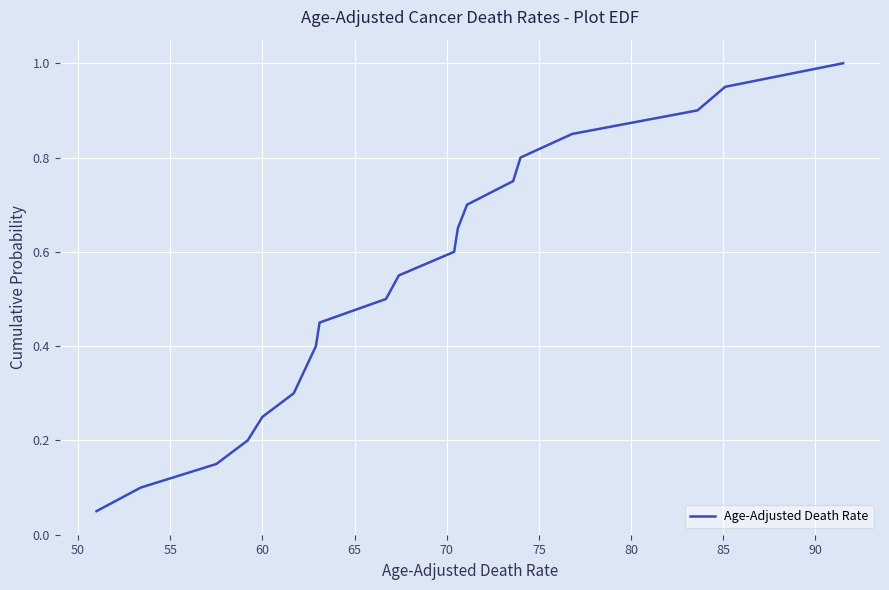

What is the maximum value shown in the chart?

1.0